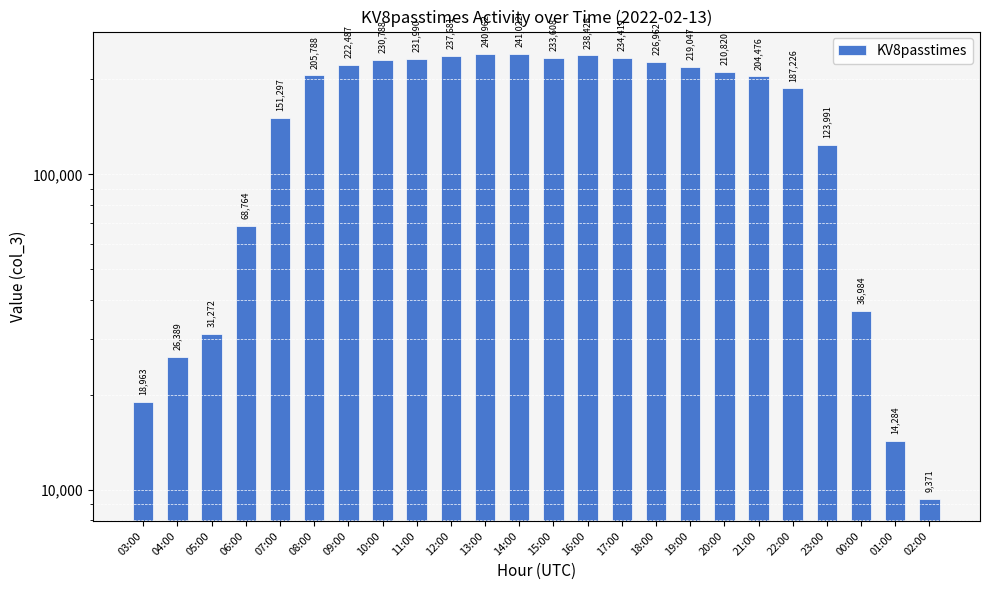

What is the value of the 21st bar from the left?

123991